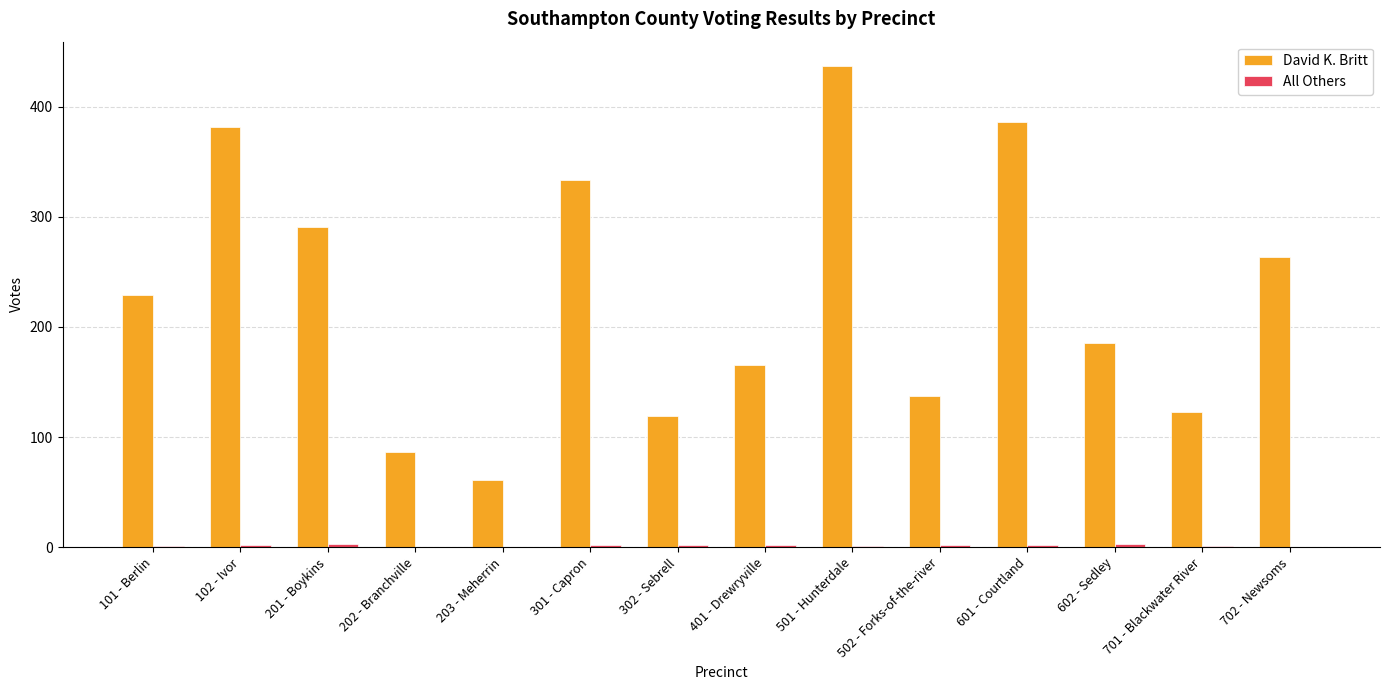

What is the maximum value shown in the chart?

437